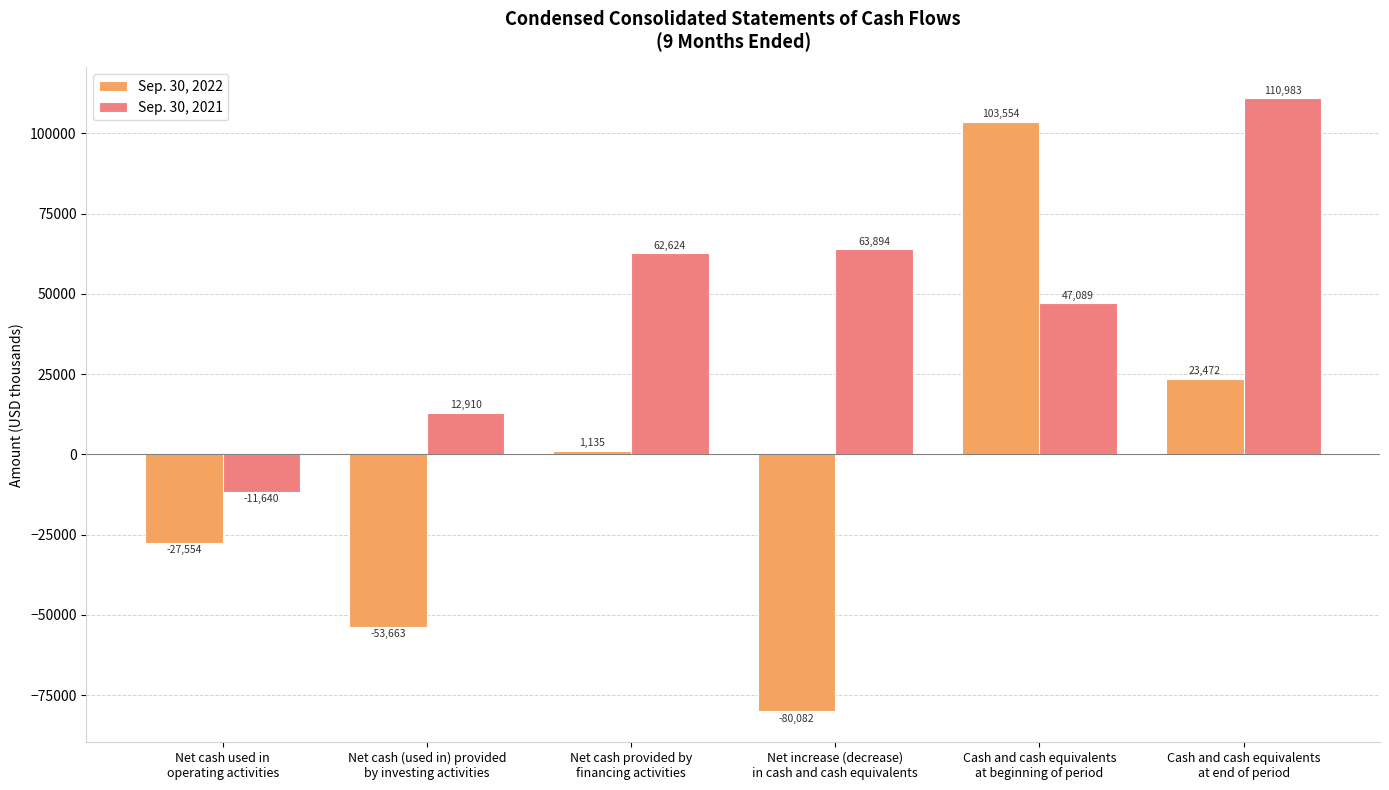

List the series in order of their overall mean, highest first.

Sep. 30, 2021, Sep. 30, 2022